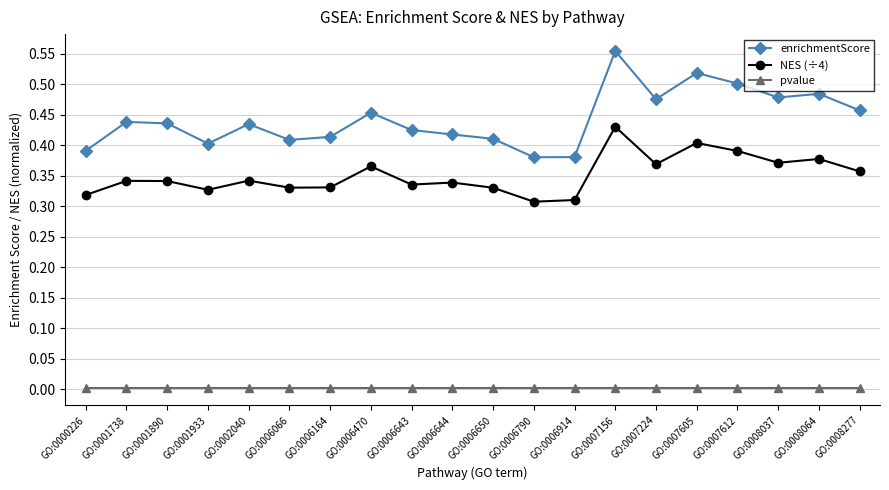

At GO:0007156, list the series in order from largest to smallest.

enrichmentScore, NES (÷4), pvalue